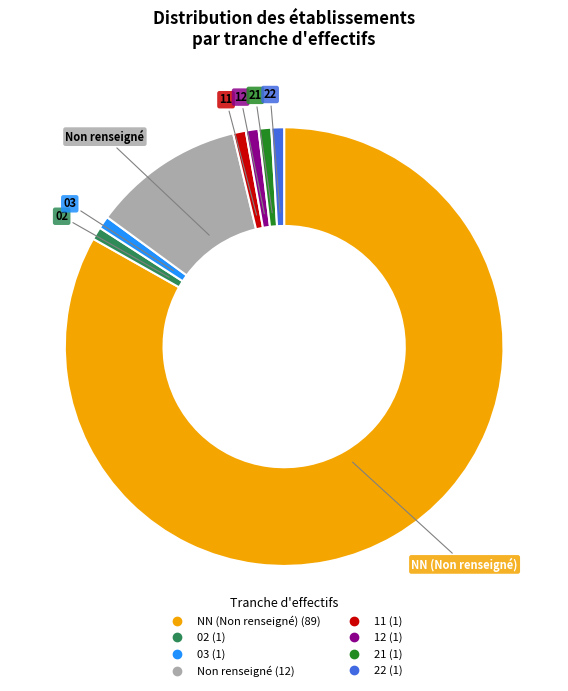

Is there a majority slice in this chart?

Yes